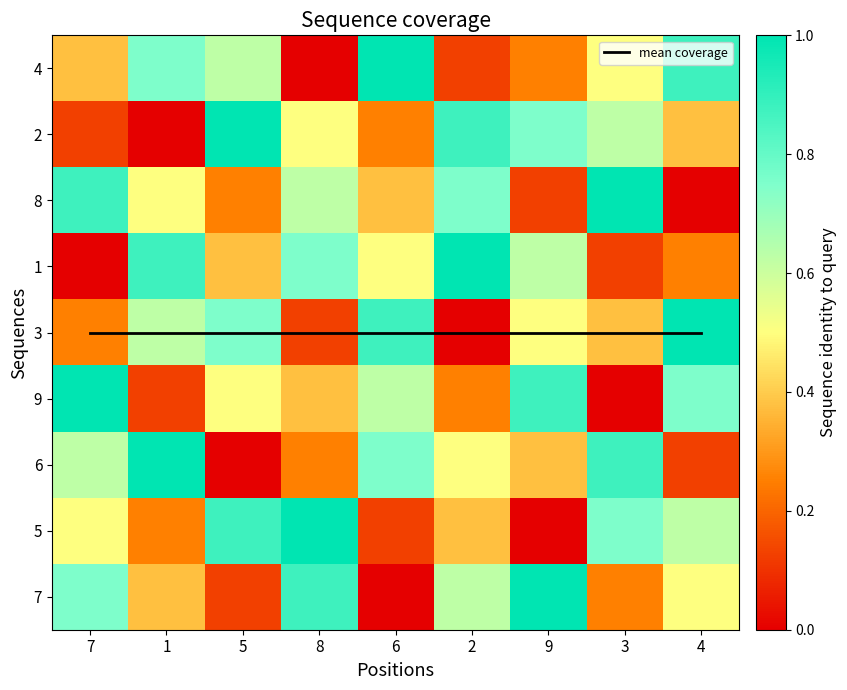

What value does the 1 series have at 4?

0.2